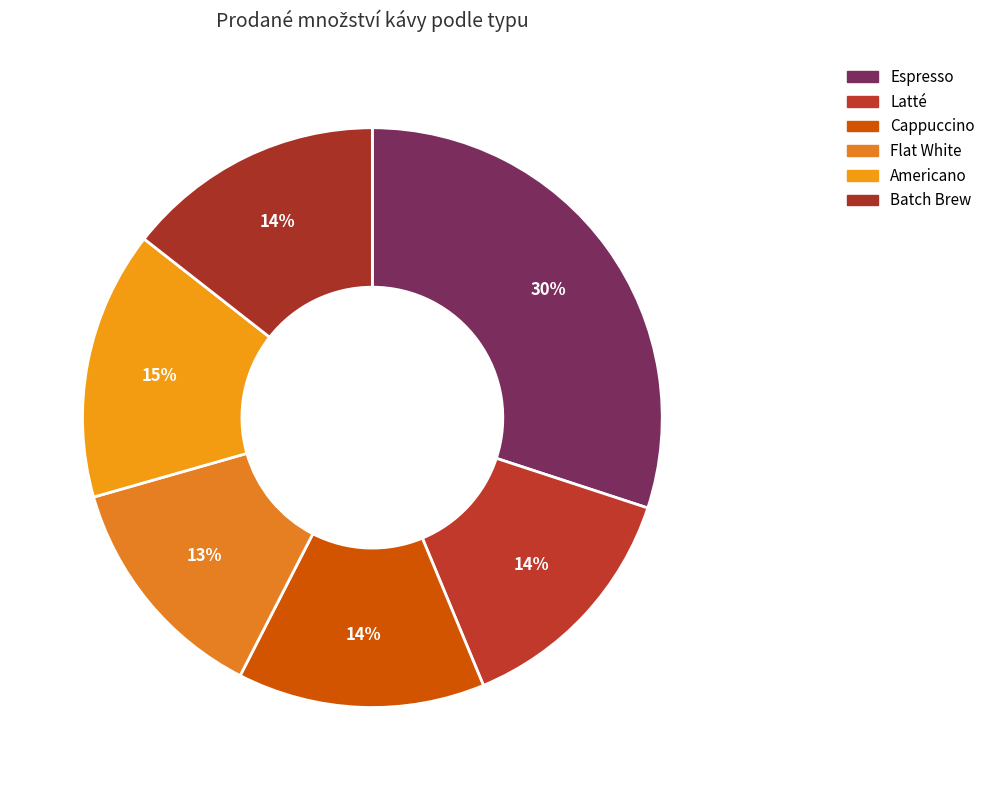

To the nearest percent, what is the combined percentage of Latté and Americano?

29%